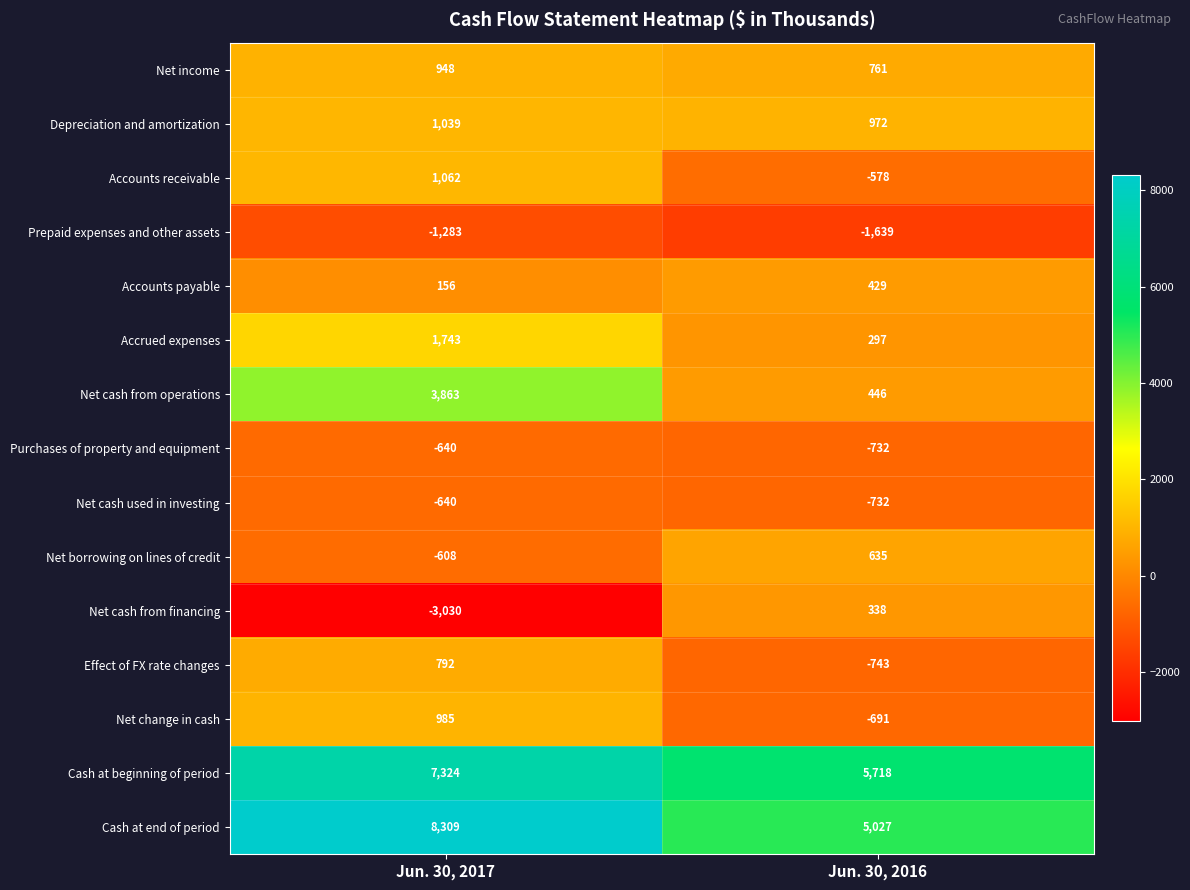

Which label corresponds to the smallest value in the chart?

Jun. 30, 2017